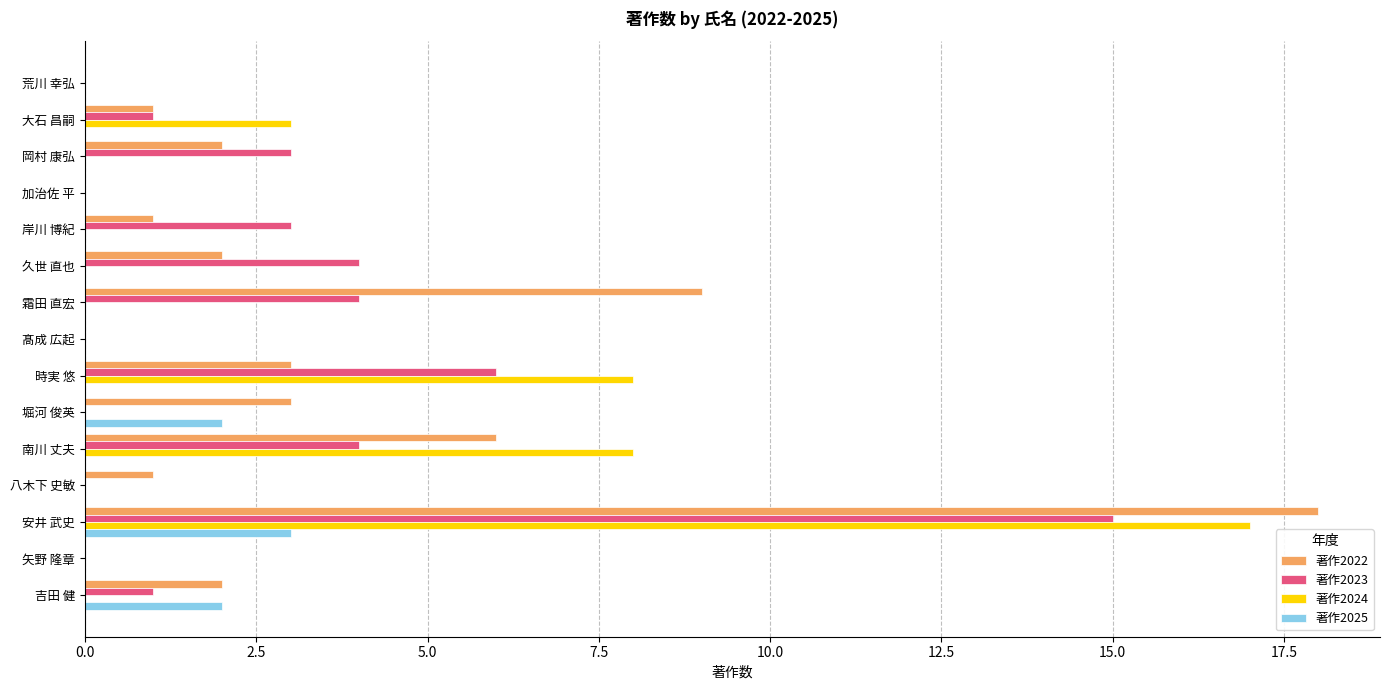

What are all the series names shown in the legend?

著作2022, 著作2023, 著作2024, 著作2025